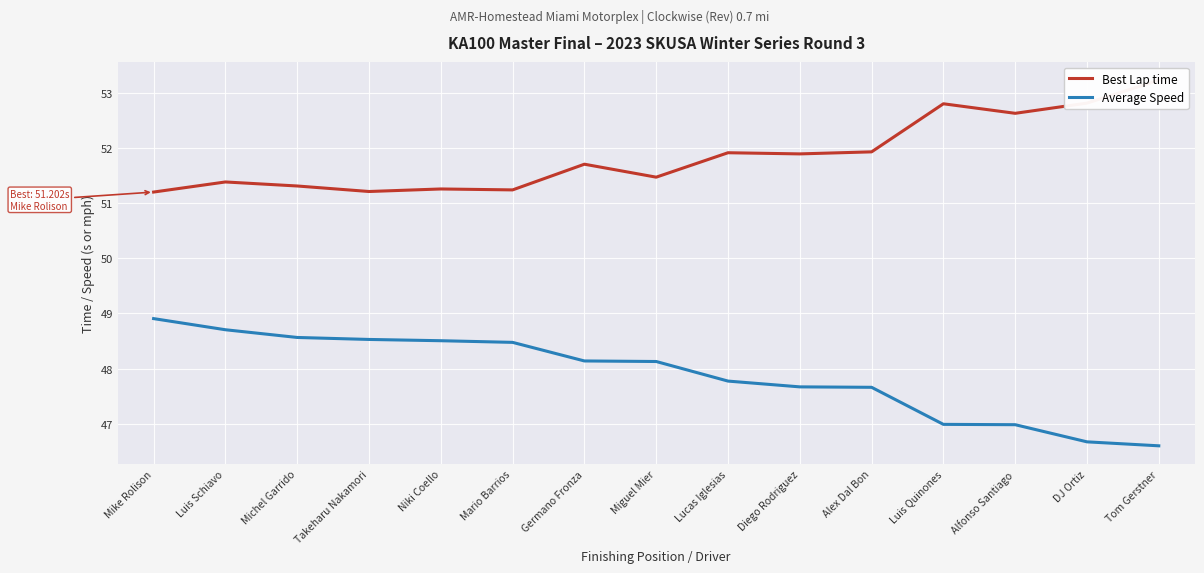

What is the lowest value of the Best Lap time series?

51.2